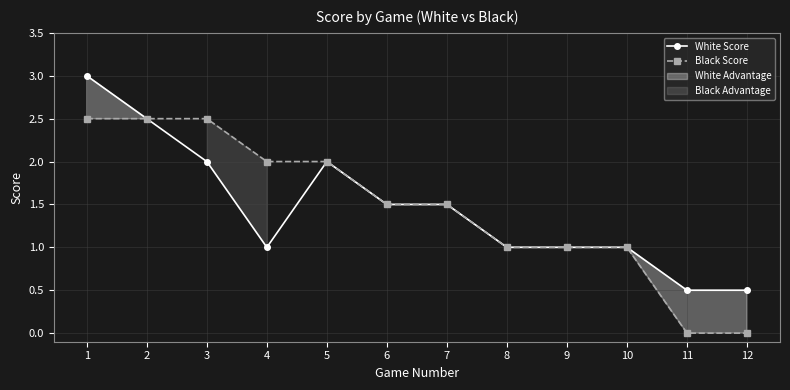

How many values in Black Score are above zero?

10